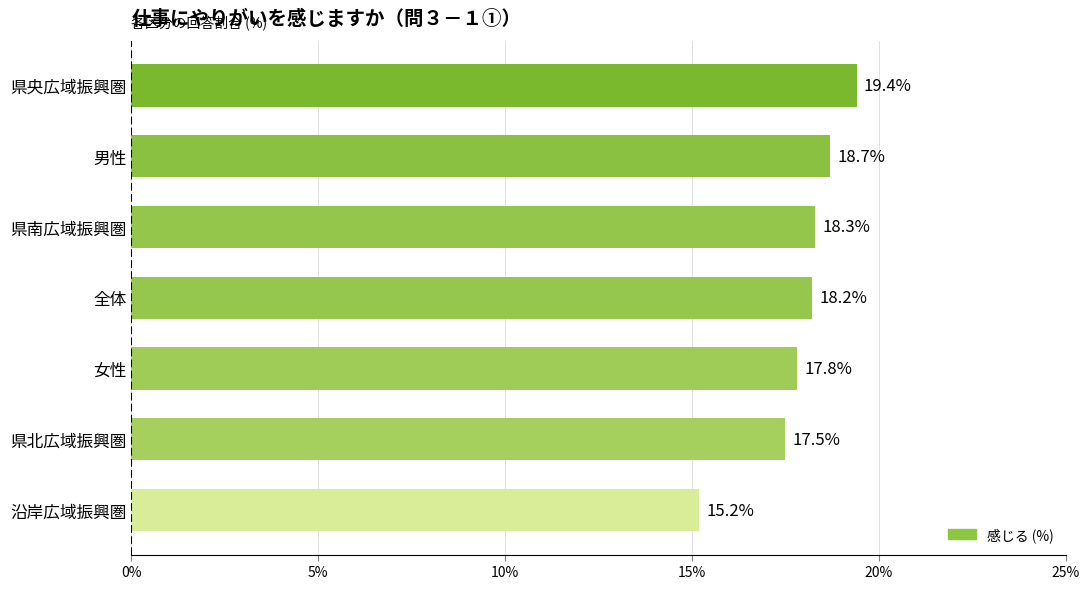

Reading bottom to top, transcribe all the data shown in this chart.

沿岸広域振興圏=15.2	県北広域振興圏=17.5	女性=17.8	全体=18.2	県南広域振興圏=18.3	男性=18.7	県央広域振興圏=19.4